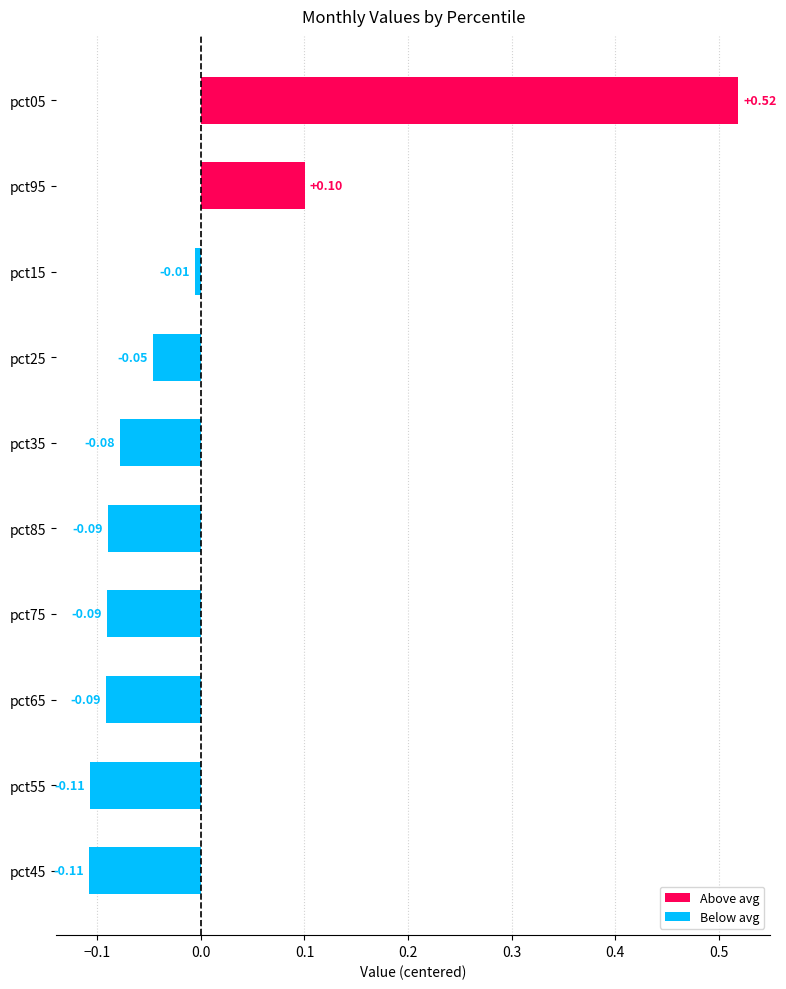

How many negative values are there?

8